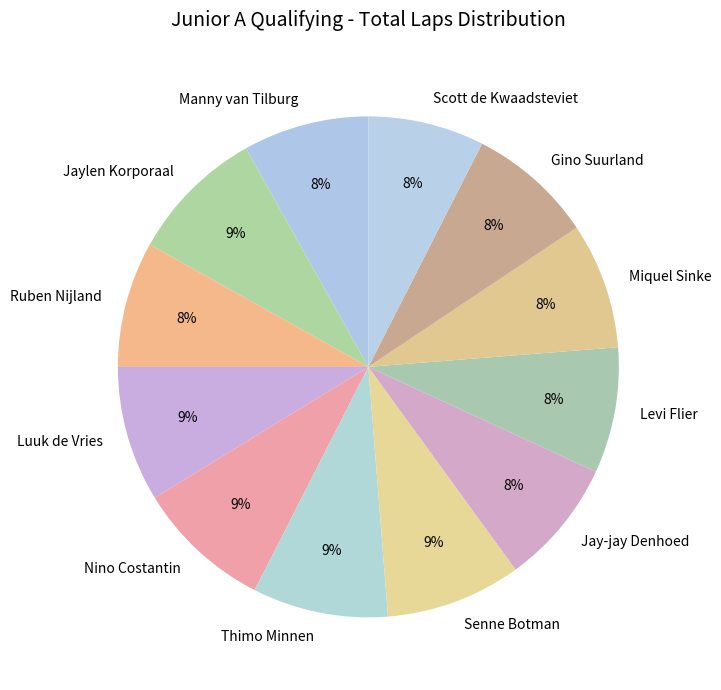

Do Senne Botman and Scott de Kwaadsteviet together represent more than half of the pie?

No